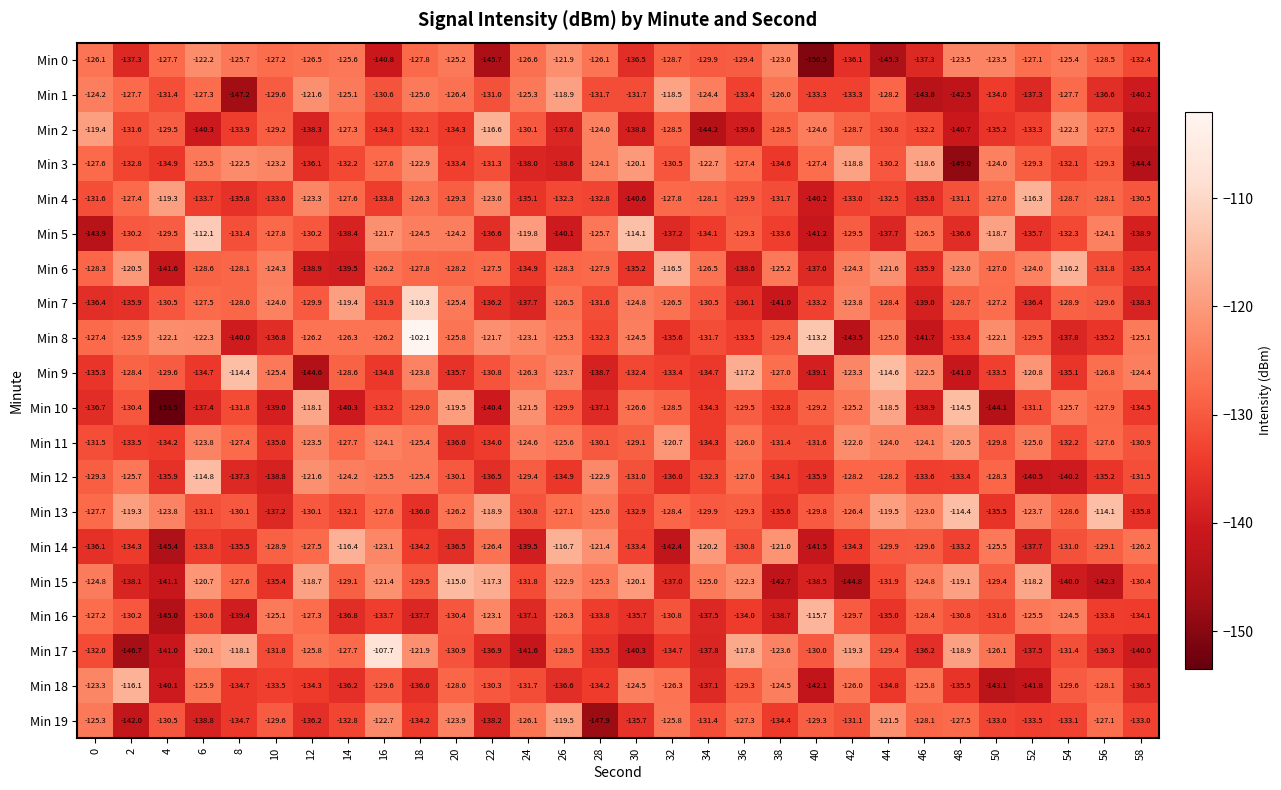

Between 26 and 34, which series saw the biggest shift?

Min 3